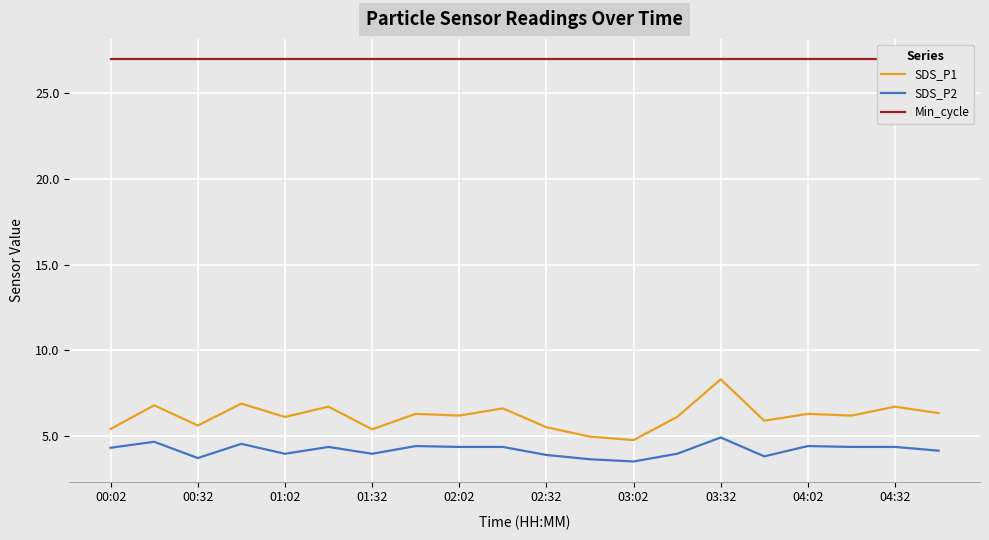

Count the number of categories in the chart.

20